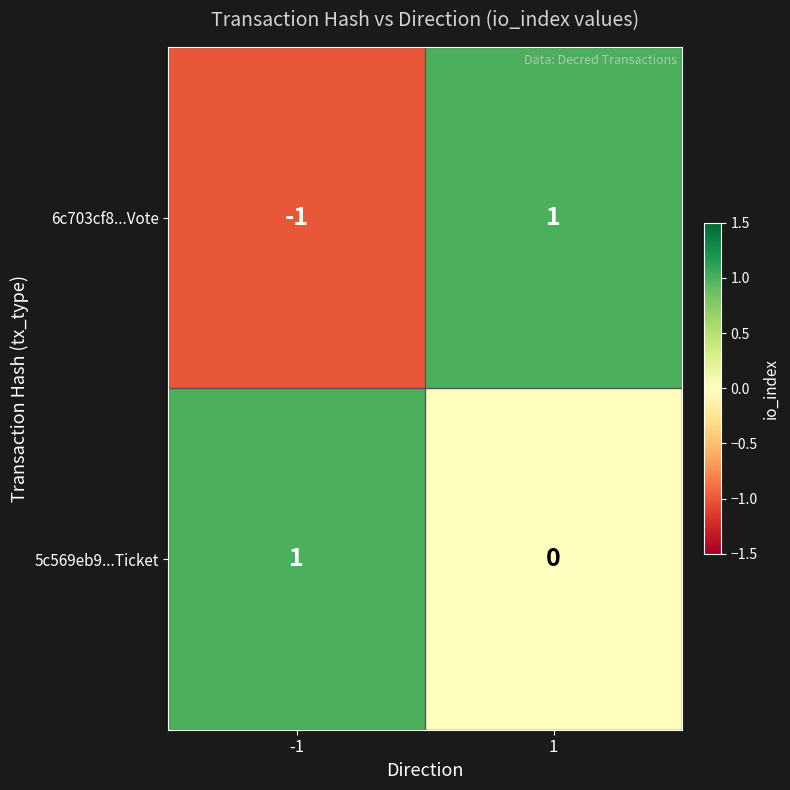

Is it true that 5c569eb9...Ticket equals 1 at -1?

True